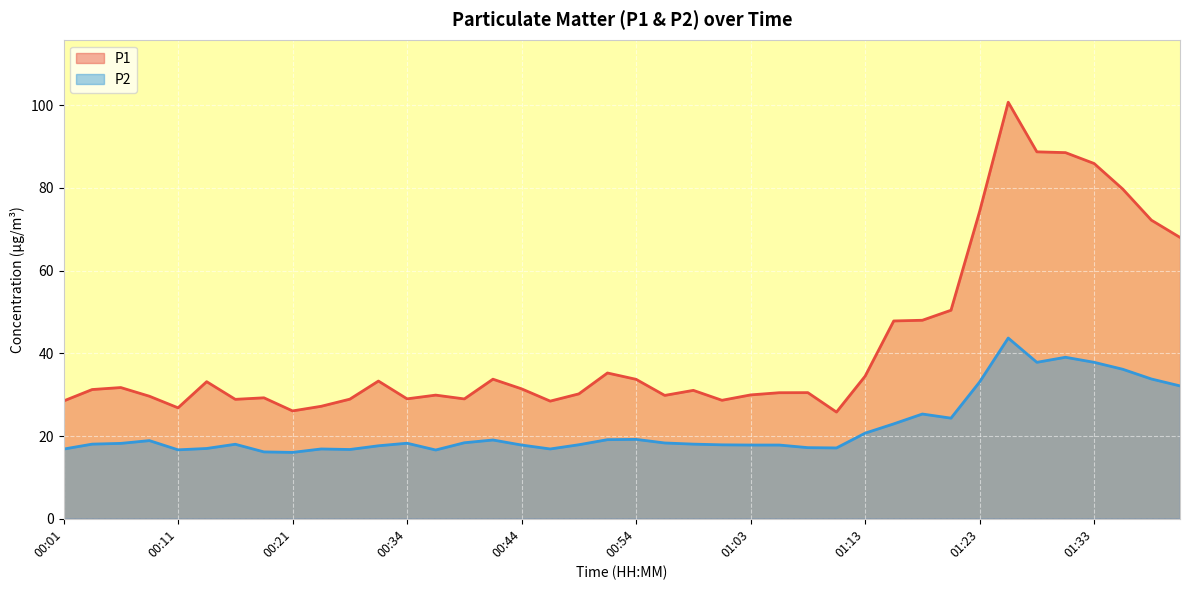

What is the spread (max minus min) of values at 01:13?

13.8